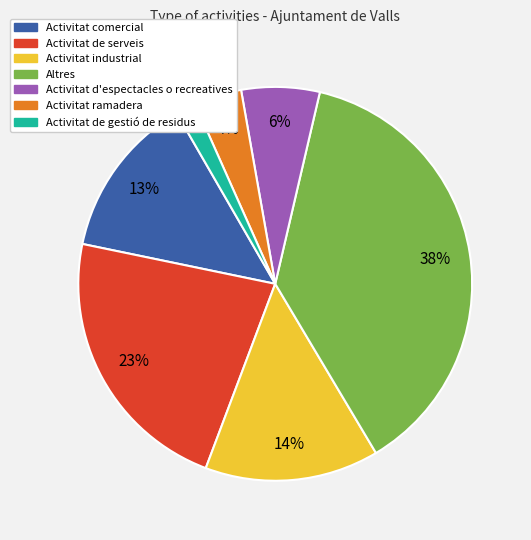

To the nearest percent, what portion does Activitat de gestió de residus represent?

2%